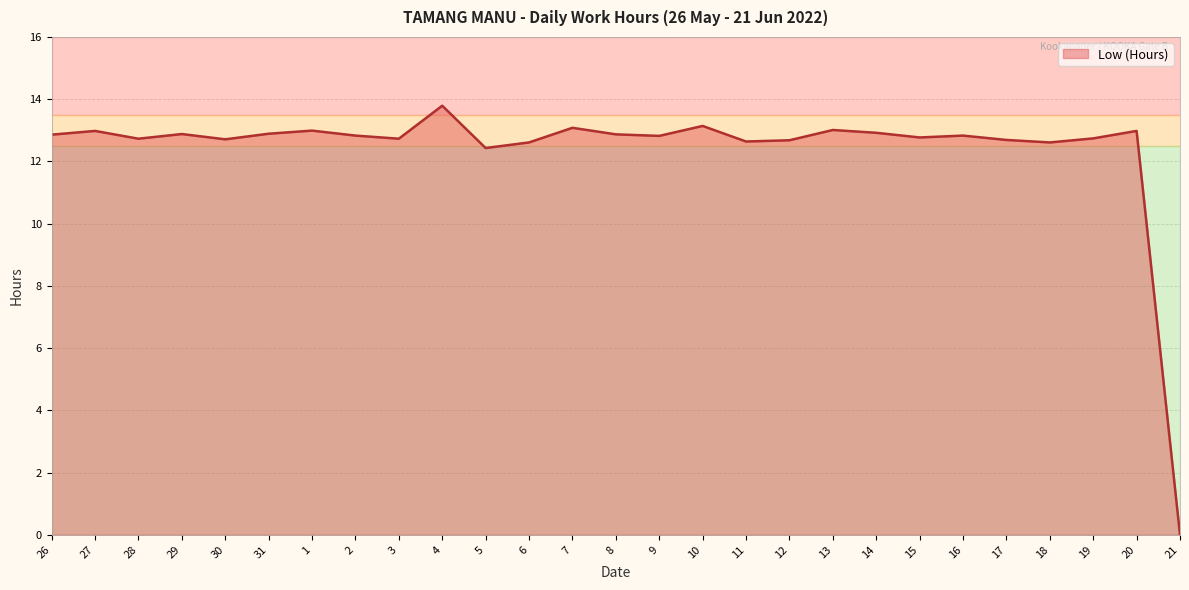

What position from the left is 29?

4